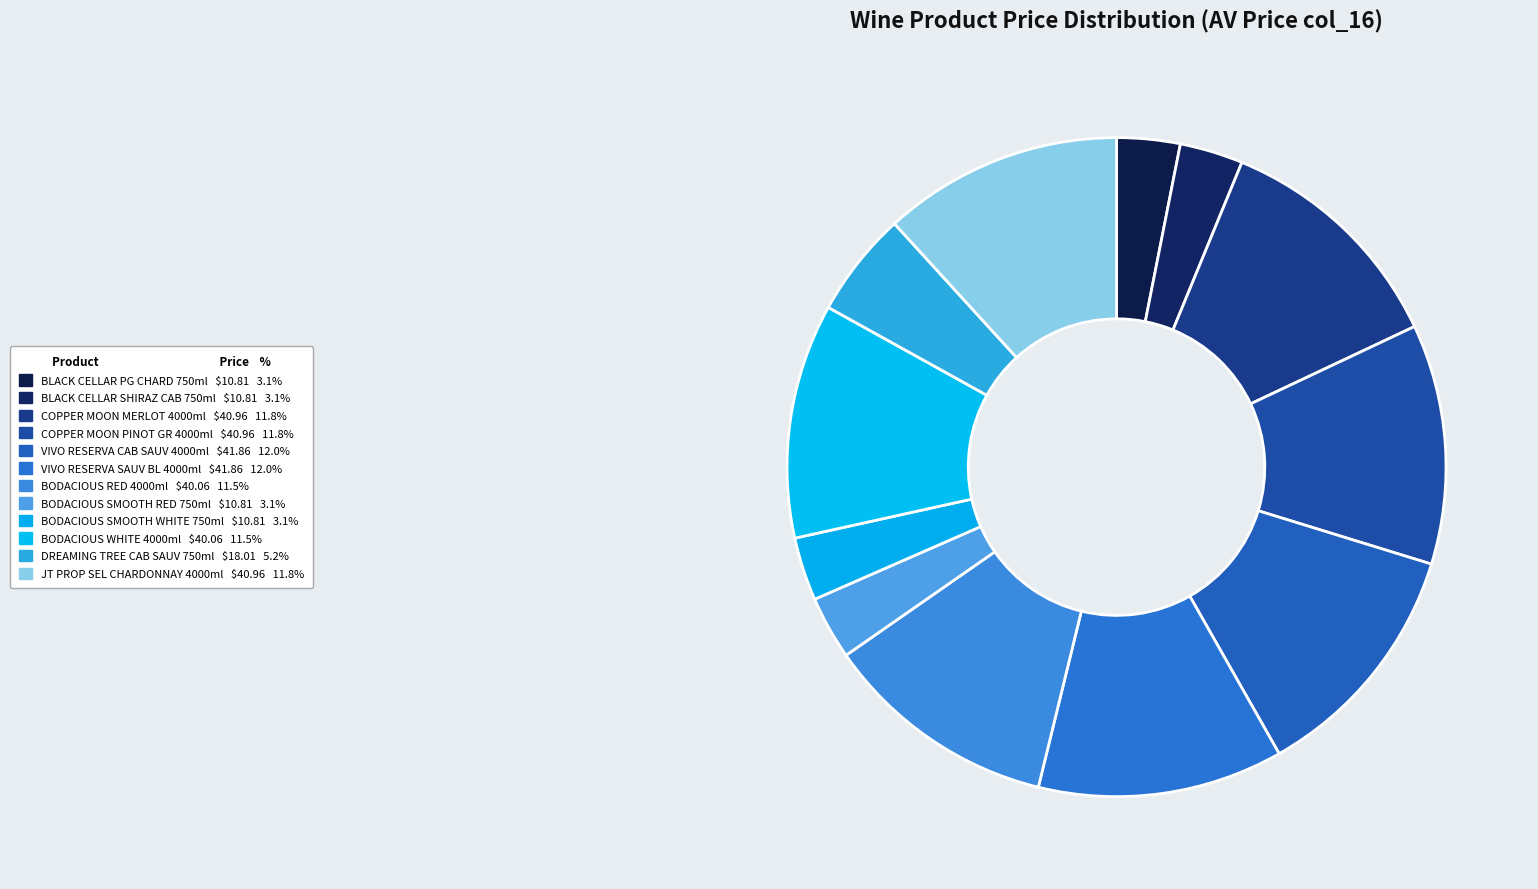

Count the number of slices in the pie.

12